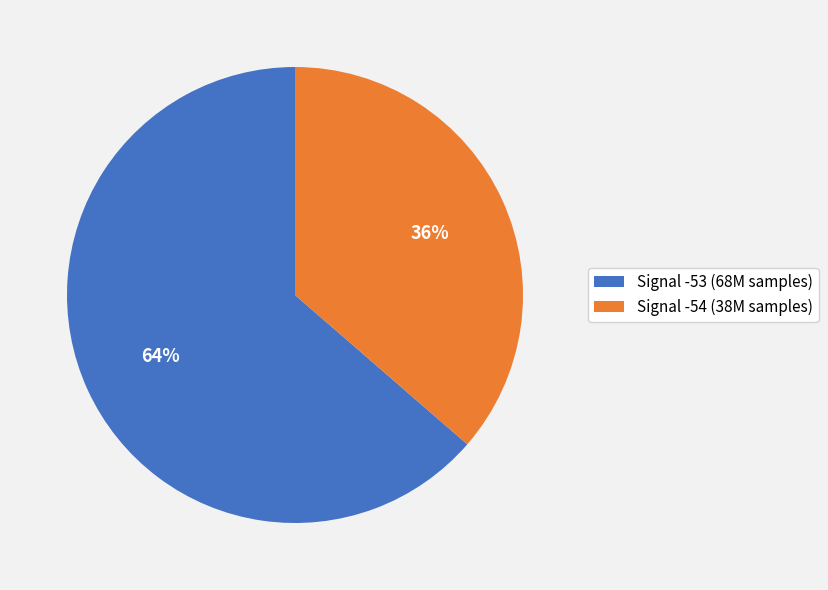

To the nearest percent, what percentage of the pie is Signal -53 (68M samples)?

64%